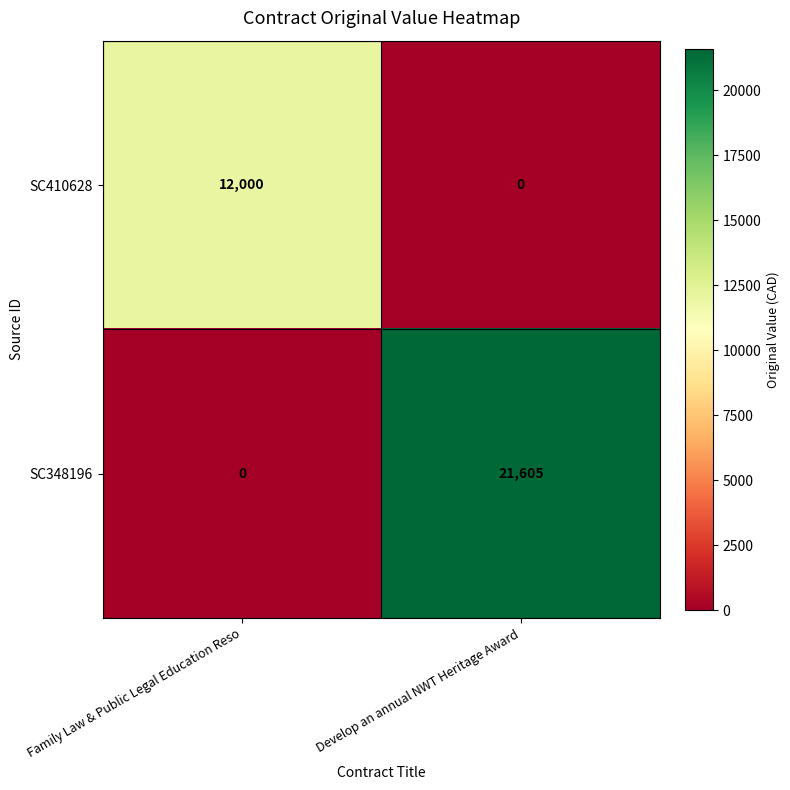

Between Family Law & Public Legal Education Reso and Develop an annual NWT Heritage Award, which series saw the biggest shift?

SC348196